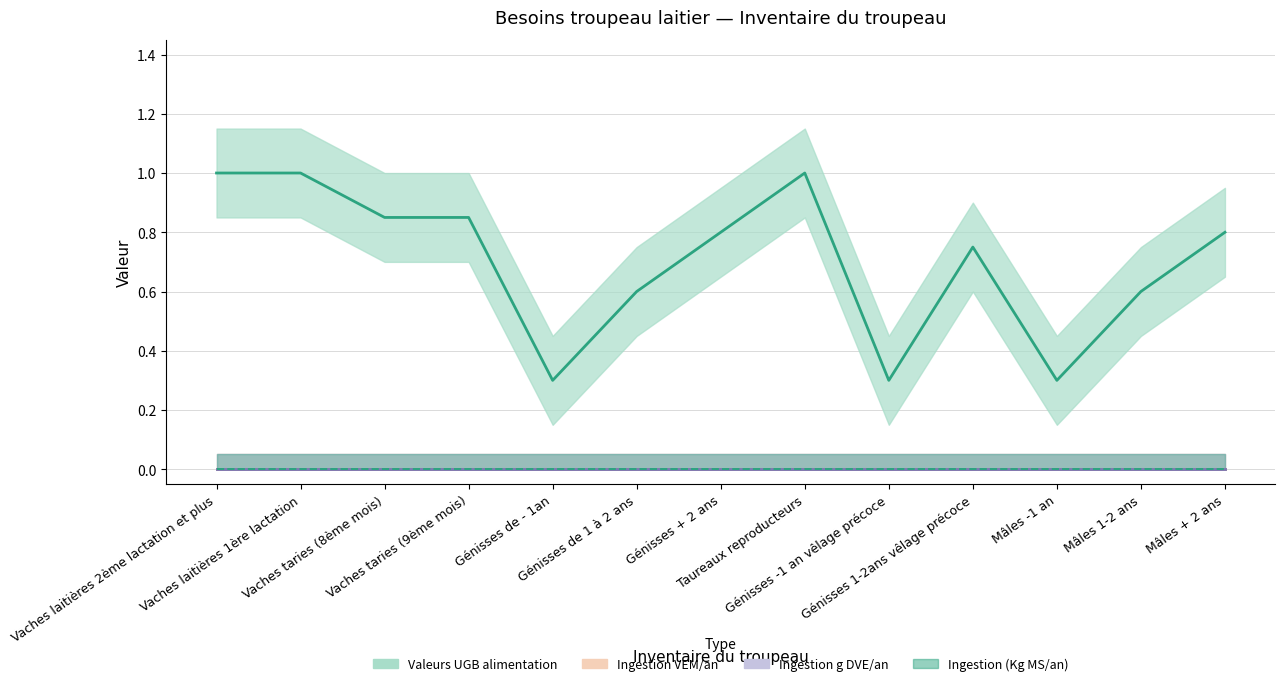

What is the label of the 8th point from the left?

Taureaux reproducteurs